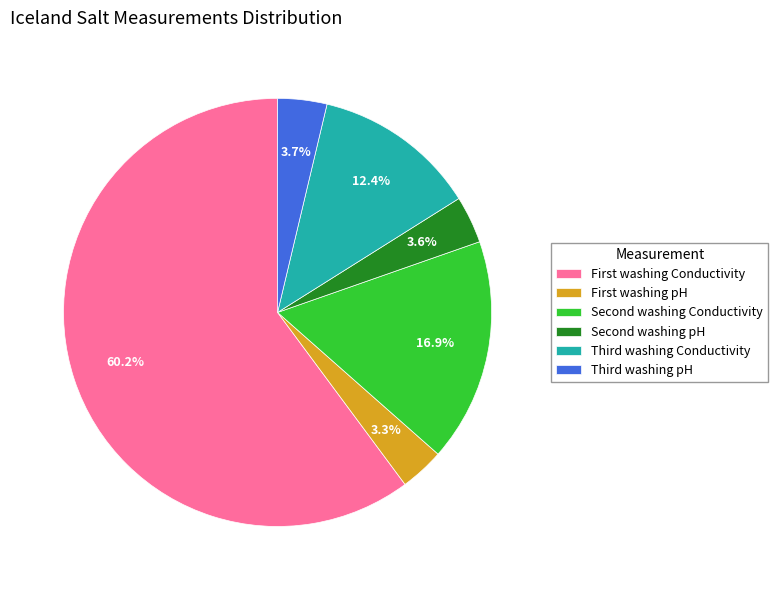

Which category has the biggest portion of the pie?

First washing Conductivity